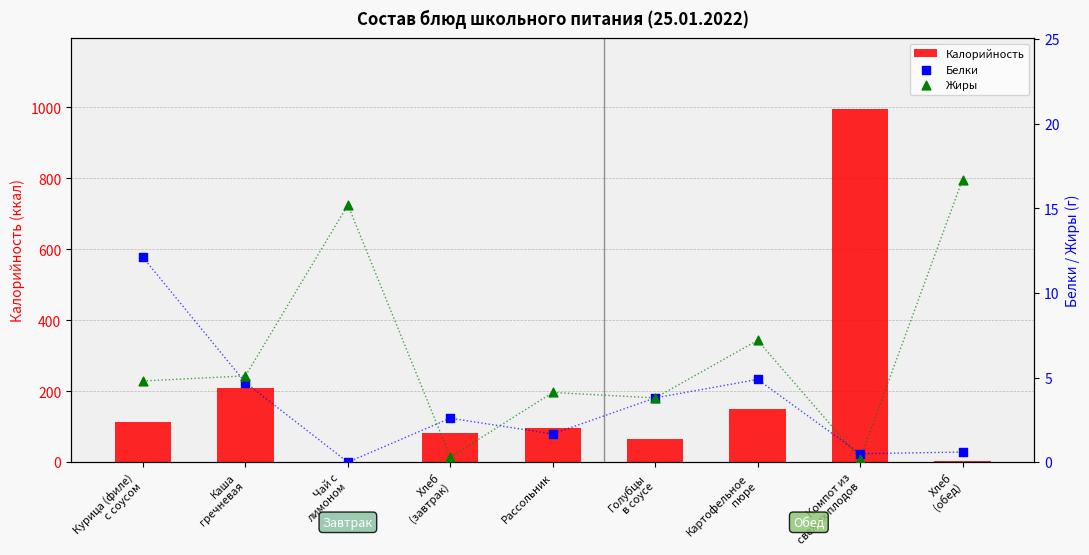

Which series has the largest total across all categories?

Калорийность